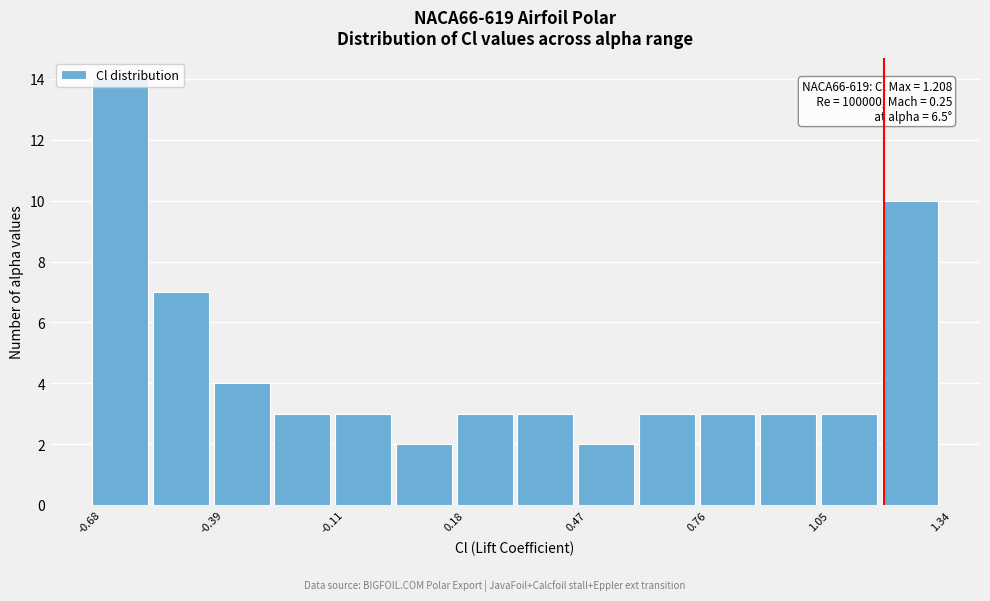

Read against the x-axis, roughly where is the centre of the tallest bar?

-0.60